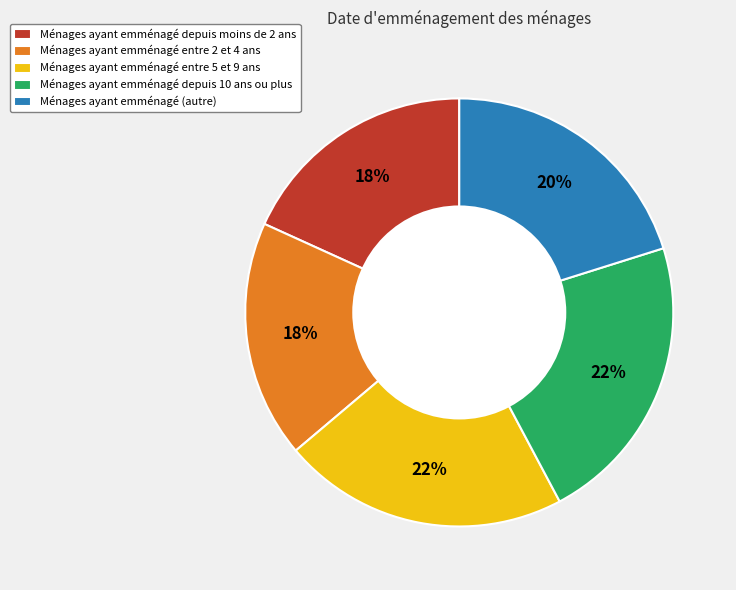

How many segments does this pie chart have?

5